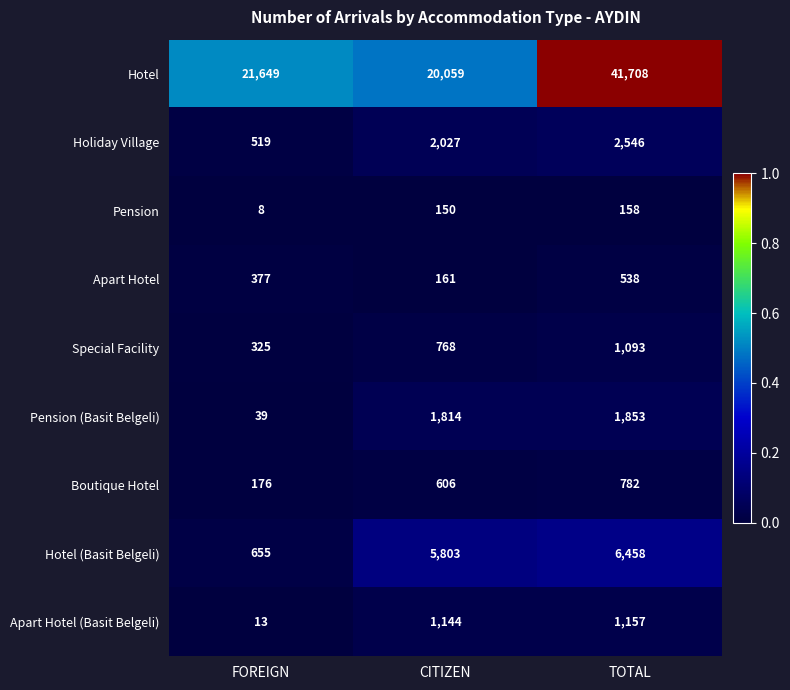

Count the number of data series in this chart.

9